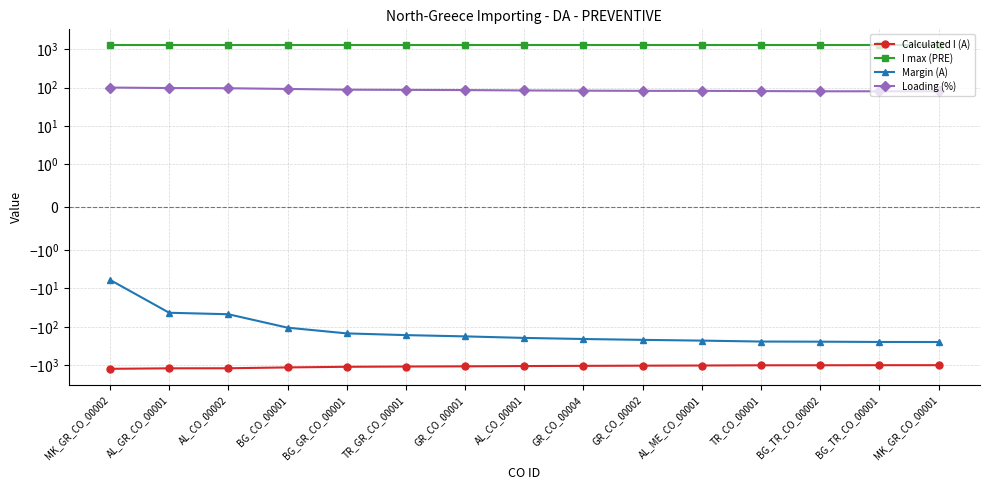

Where does the Calculated I (A) series first go above -1046?

GR_CO_00004